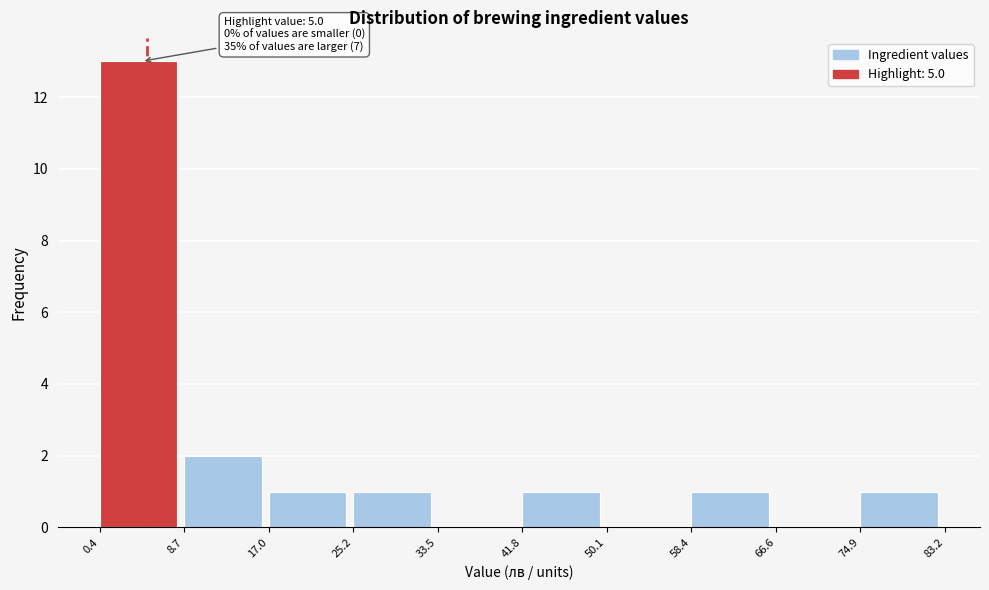

Over which range of the x-axis is the bar tallest?

0.4 to 8.7